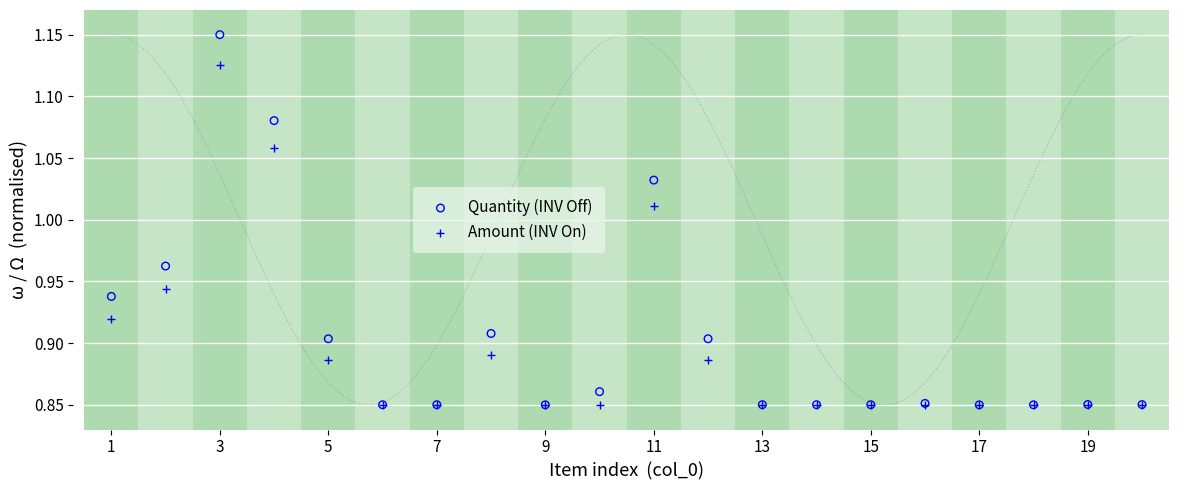

Which series reaches the maximum Y coordinate?

Quantity (INV Off)